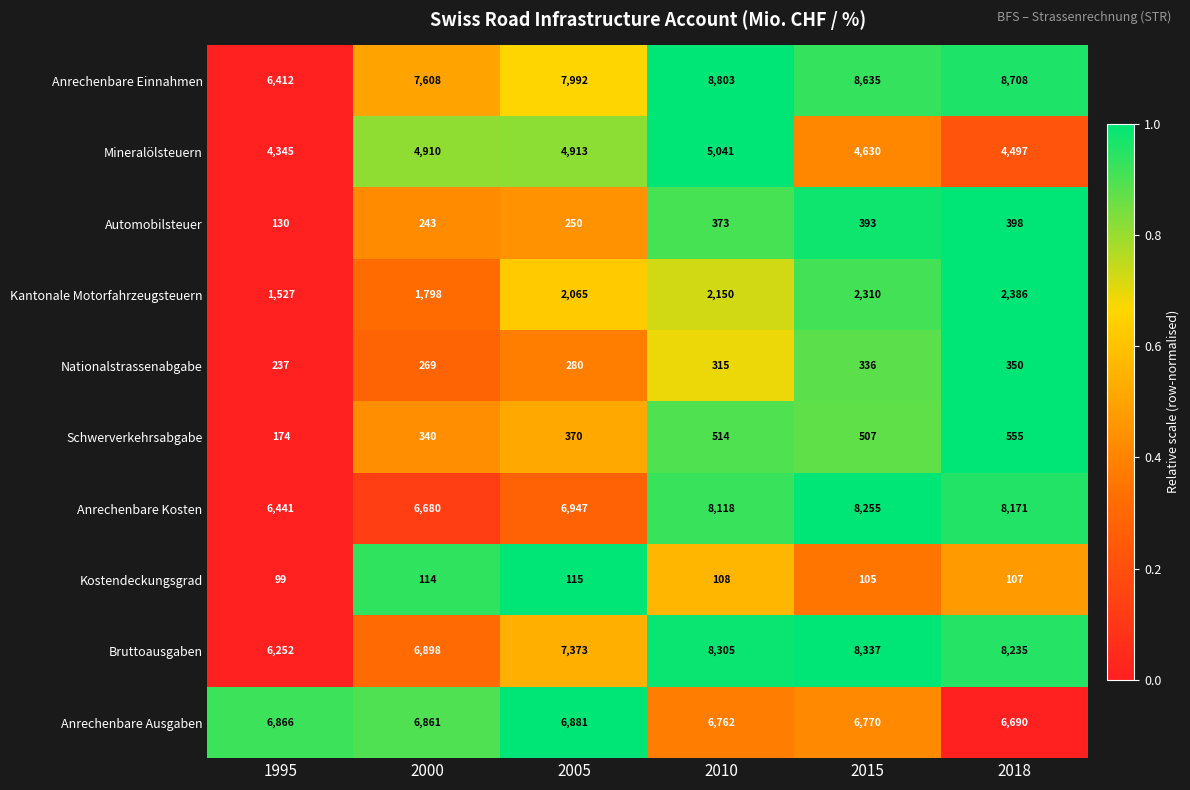

True or false: Mineralölsteuern has a value of 1859 at 2015.

False